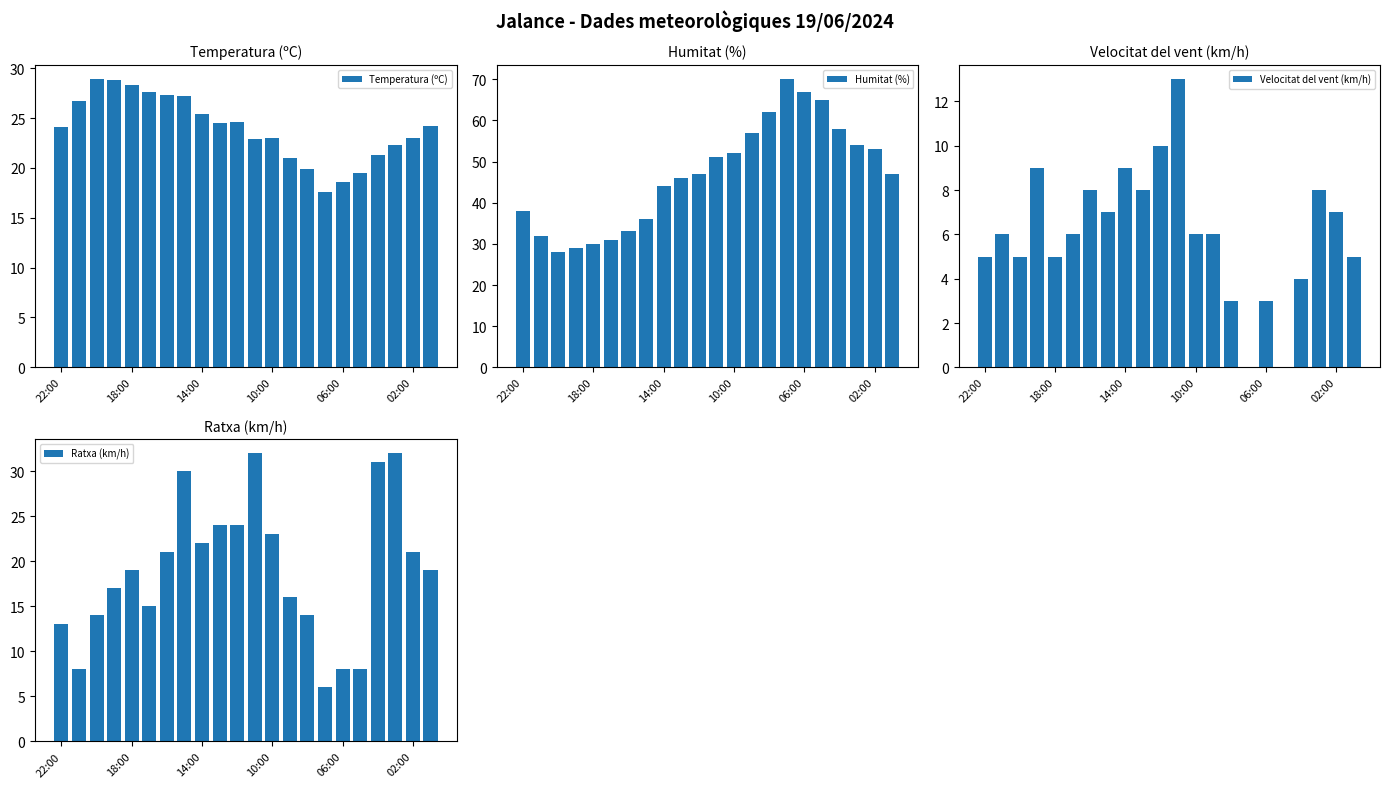

What is the maximum value for Temperatura (ºC)?

28.9